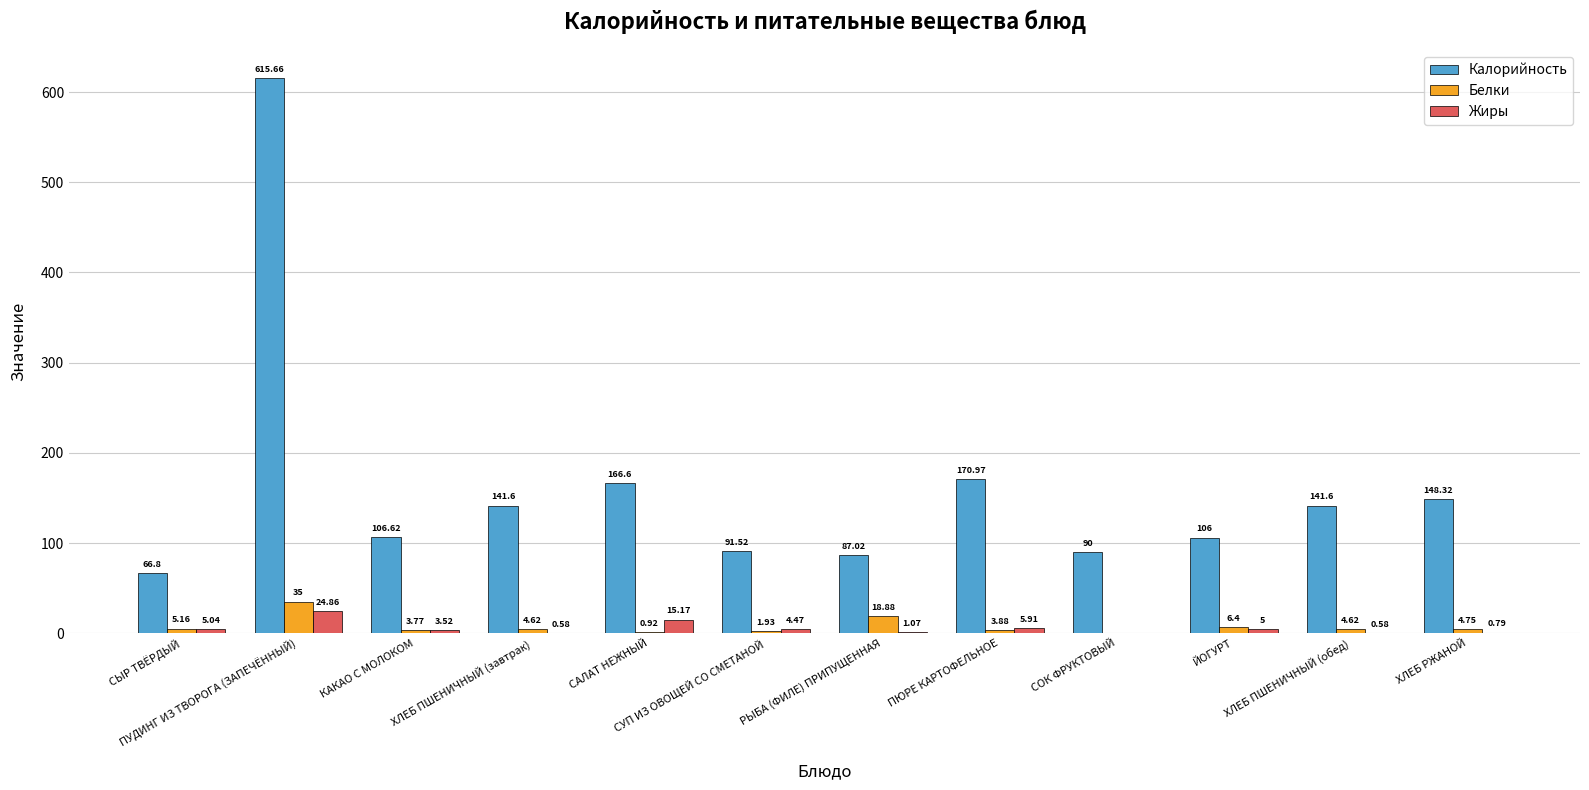

Which series has the largest total across all categories?

Калорийность